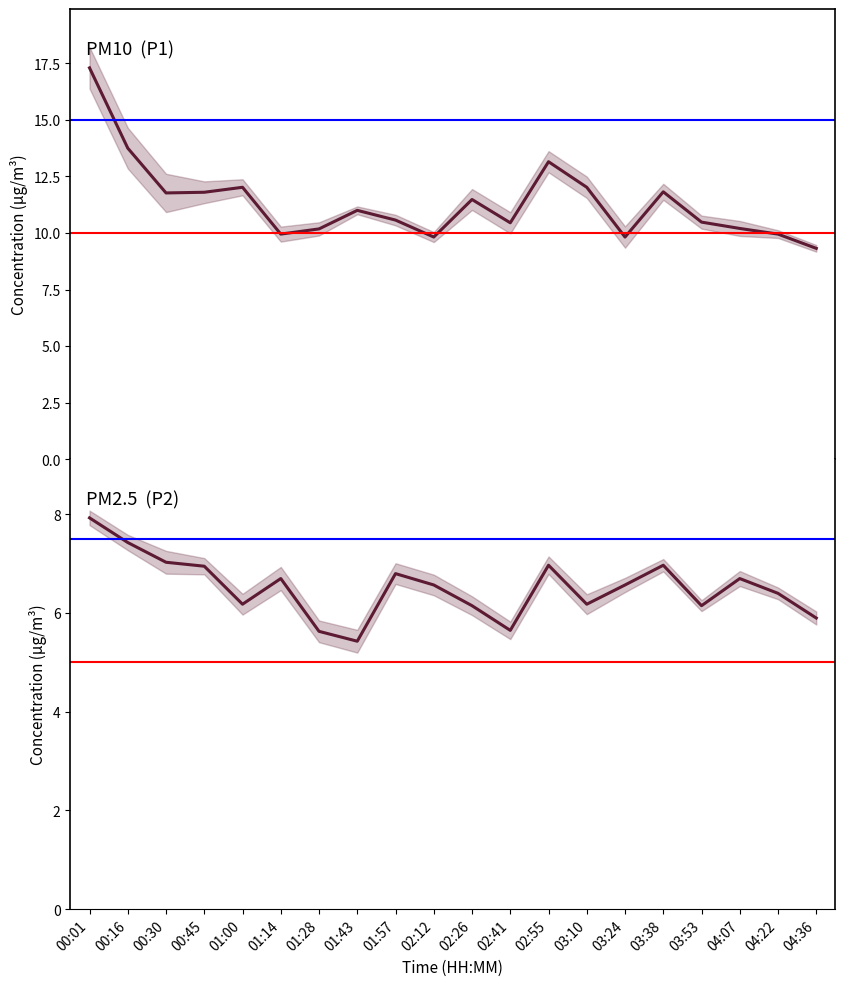

The value of P2 at 01:57 is 6.8. True or false?

True